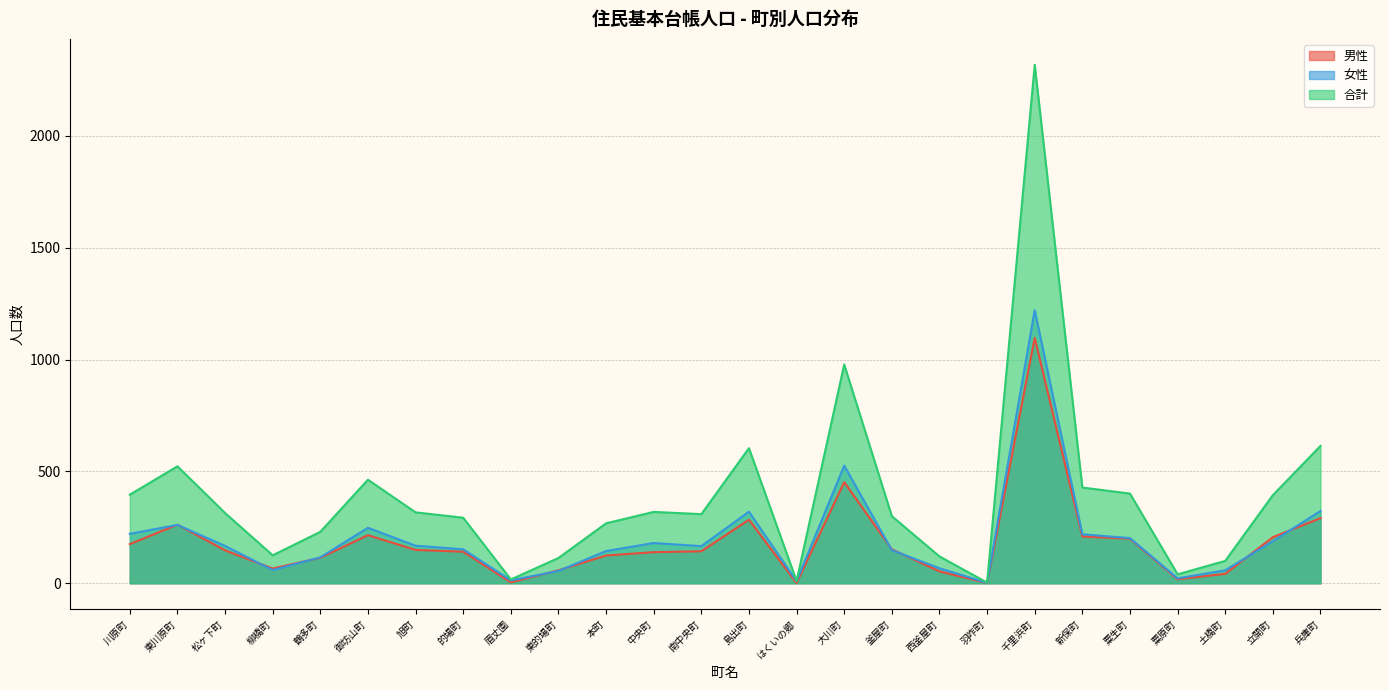

True or false: 女性 and 合計 intersect in this chart.

False